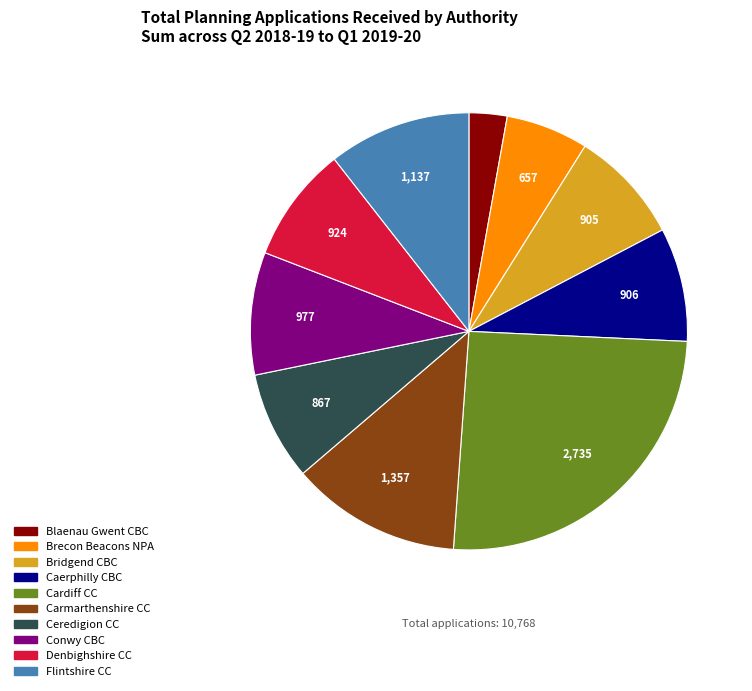

Is there any slice that represents more than half of the pie?

No